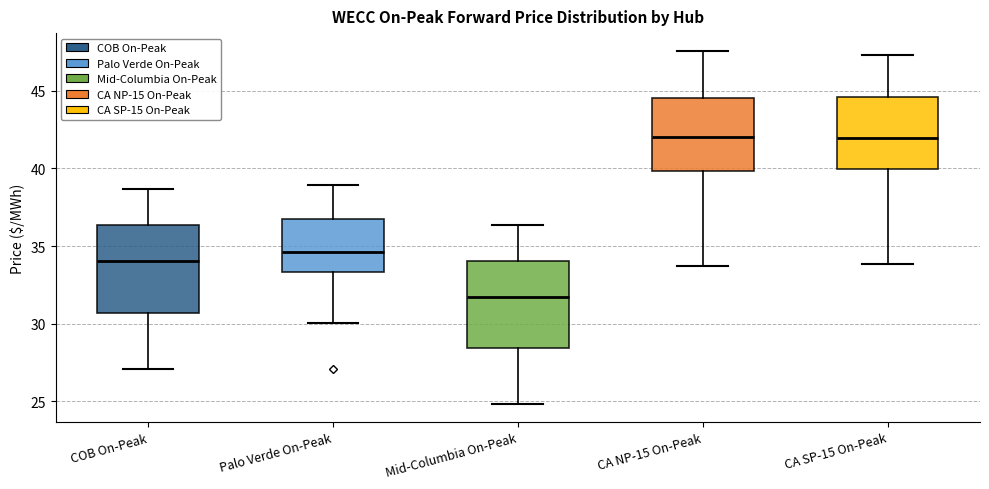

Reading left to right, transcribe this box plot: for each box, give where its median line is, the range the box spans, and where its two whiskers end, as read against the y-axis. The values are not printed on the chart, so give them approximately, as read against the axis.

COB On-Peak: median 34.0, box 30.5 to 36.5, whiskers 27.0 to 38.5
Palo Verde On-Peak: median 34.5, box 33.5 to 36.5, whiskers 30.0 to 39.0
Mid-Columbia On-Peak: median 31.5, box 28.5 to 34.0, whiskers 25.0 to 36.5
CA NP-15 On-Peak: median 42.0, box 40.0 to 44.5, whiskers 33.5 to 47.5
CA SP-15 On-Peak: median 42.0, box 40.0 to 44.5, whiskers 34.0 to 47.5